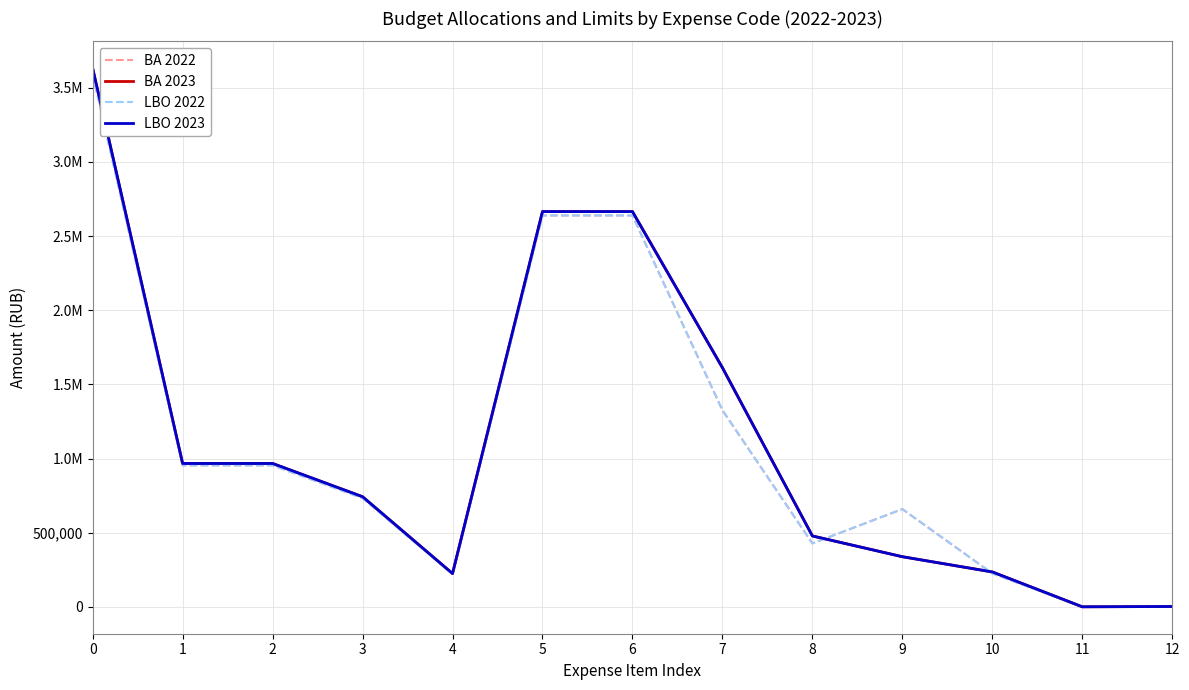

What is the difference between the BA 2023 values at 0 and 10?

3396415.4